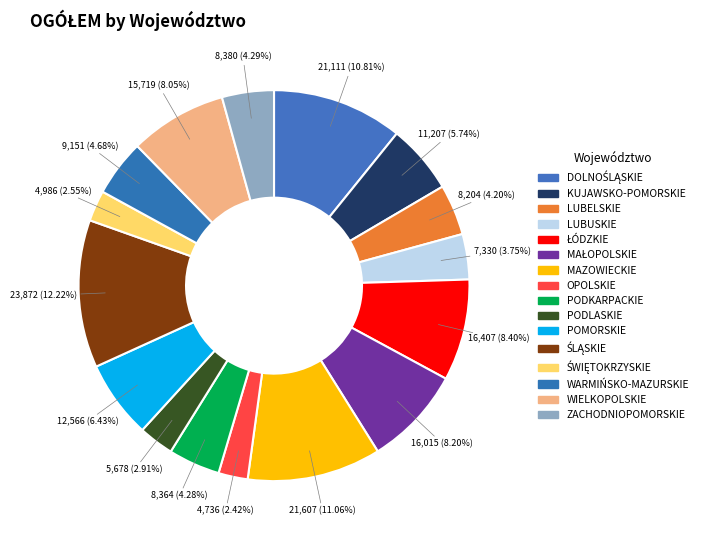

What portion of the pie excludes MAŁOPOLSKIE?

91.8%